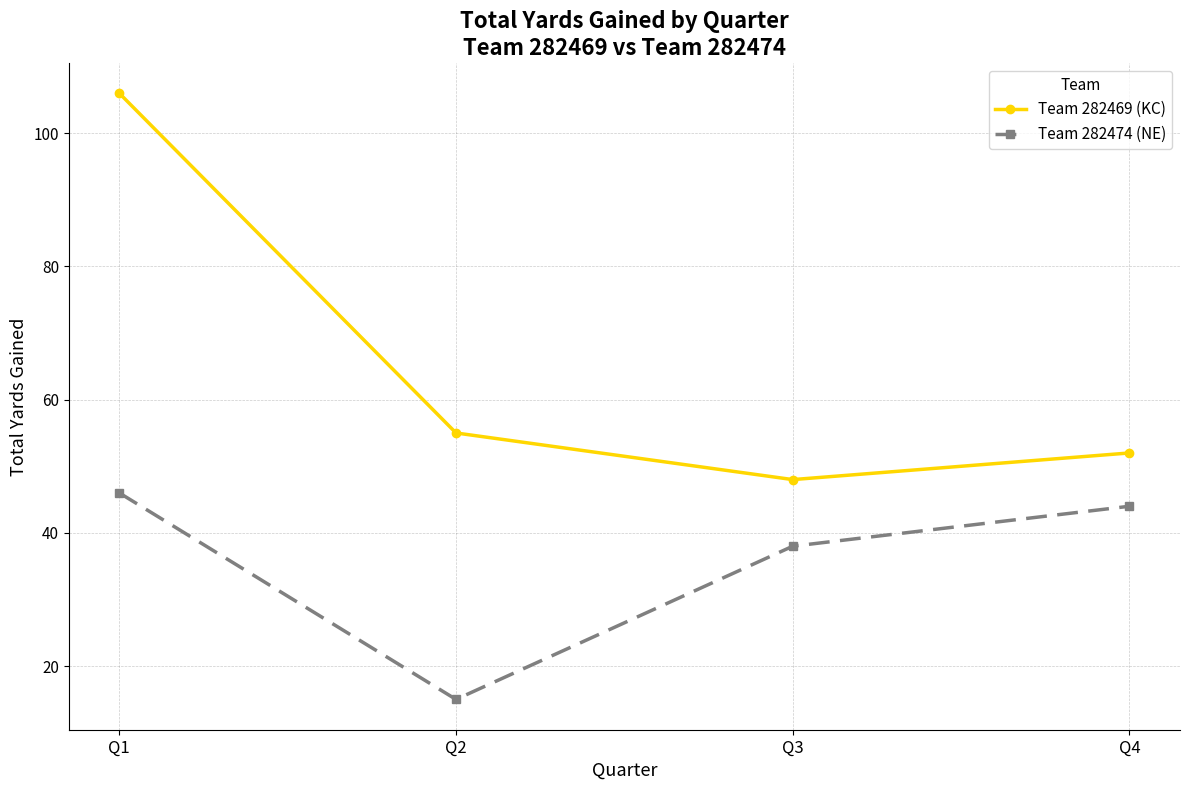

How many values in the Team 282474 (NE) series are below 44?

2